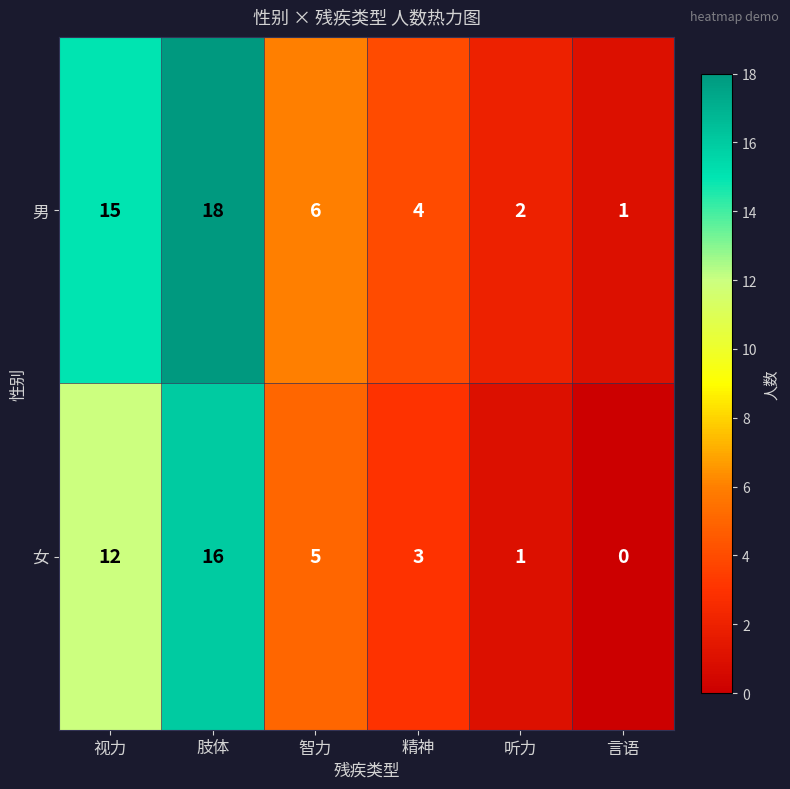

Between 视力 and 言语, which series saw the biggest shift?

男